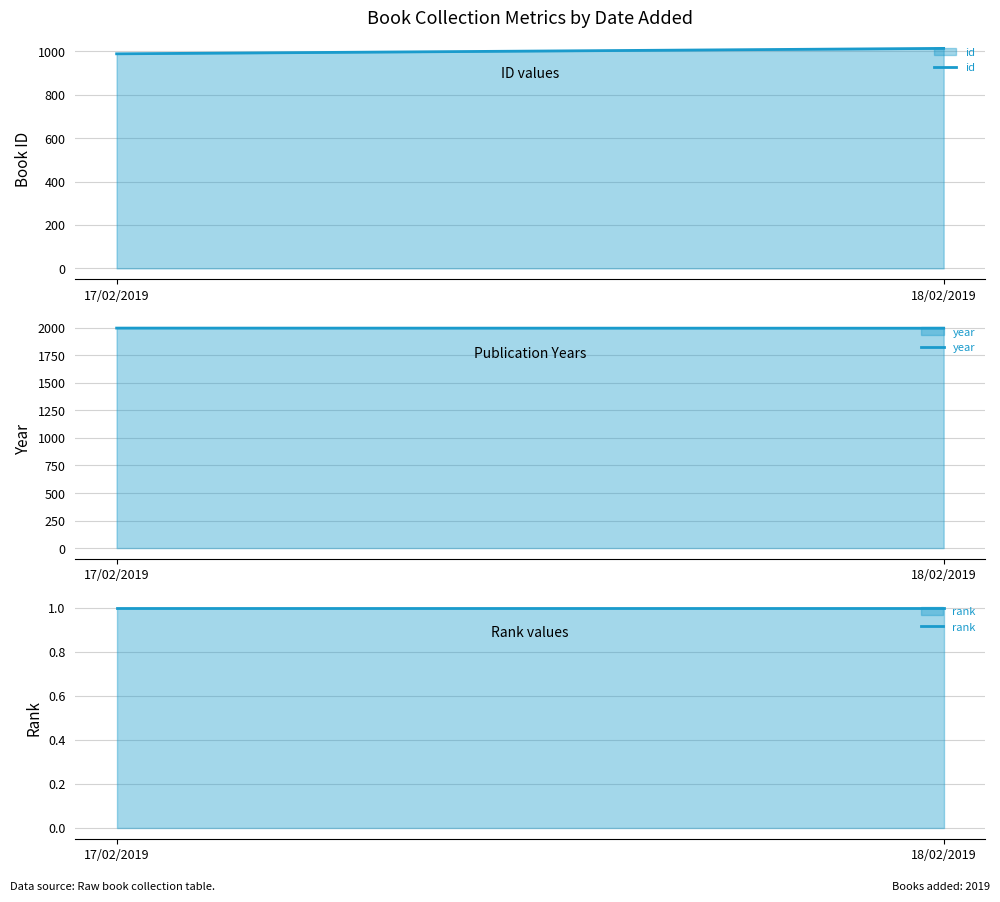

Reading left to right, transcribe all the data shown in this chart.

id: 17/02/2019=989	18/02/2019=1014
year: 17/02/2019=1998	18/02/2019=1997
rank: 17/02/2019=1	18/02/2019=1